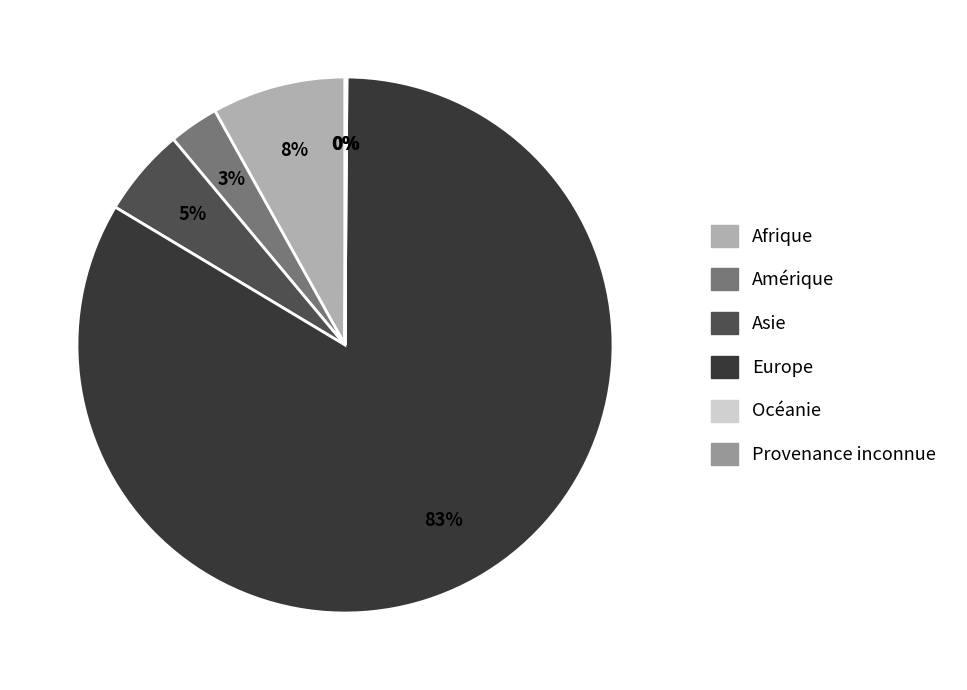

To the nearest percent, what is the average slice percentage?

17%